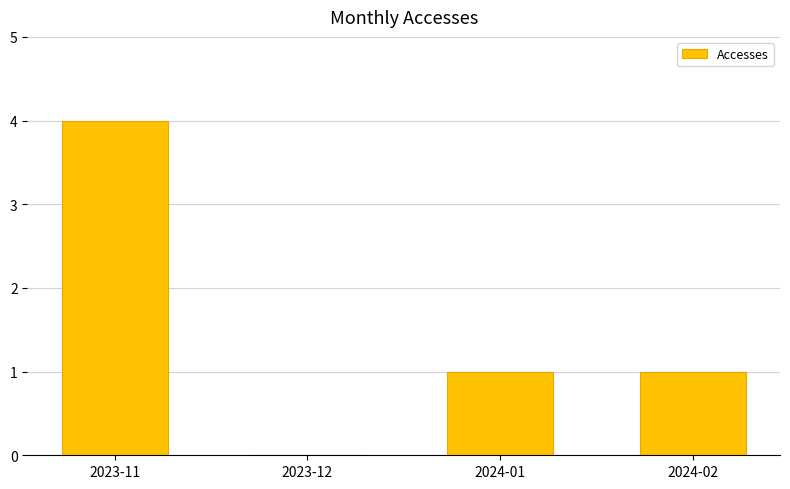

What is the sum of the values at 2024-01 and 2023-12?

1